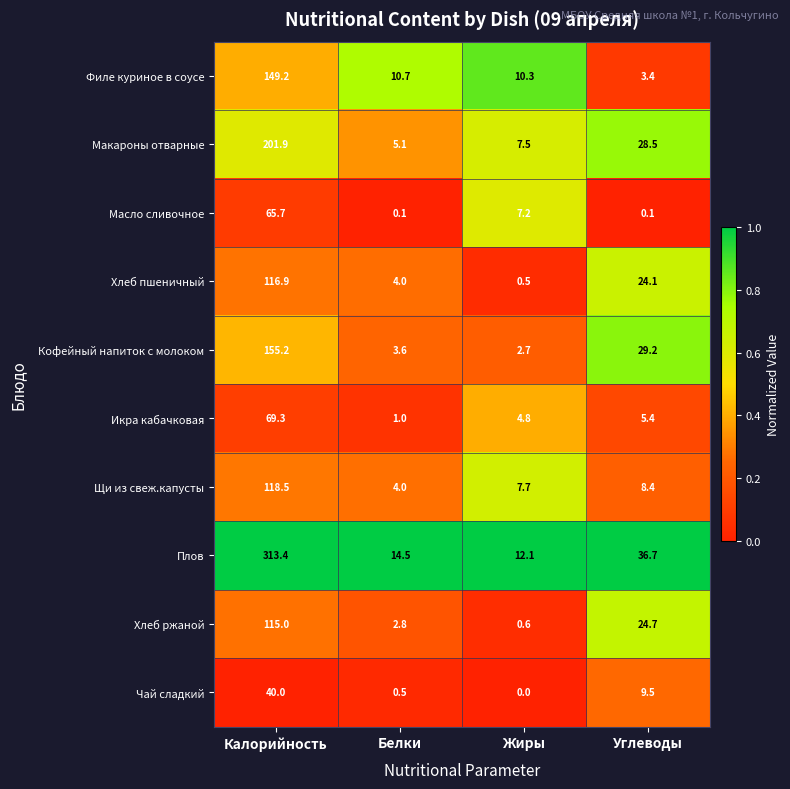

True or false: Чай сладкий has a value of 0.0 at Жиры.

True